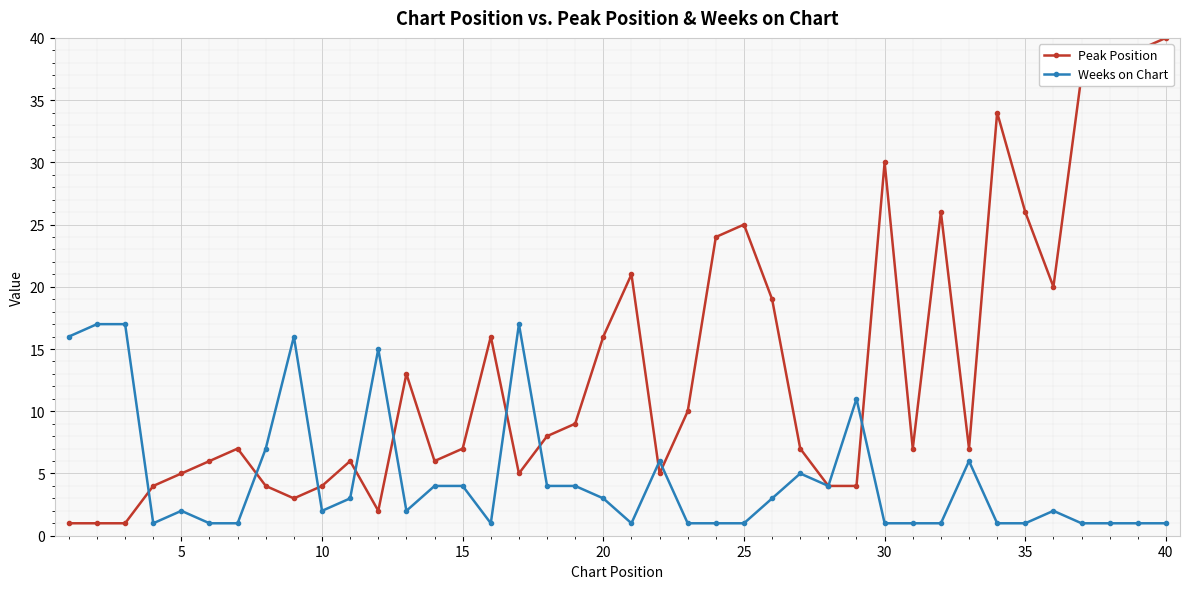

Rank the series by their maximum value, from highest to lowest.

Peak Position, Weeks on Chart